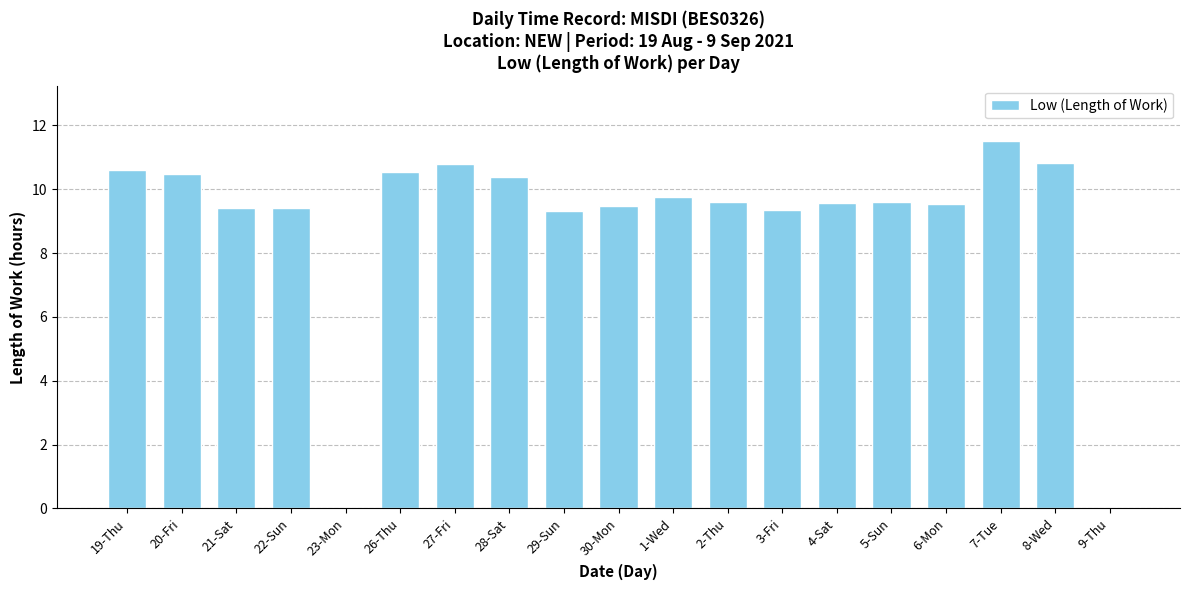

What is the sum of the values at 4-Sat and 22-Sun?

19.0